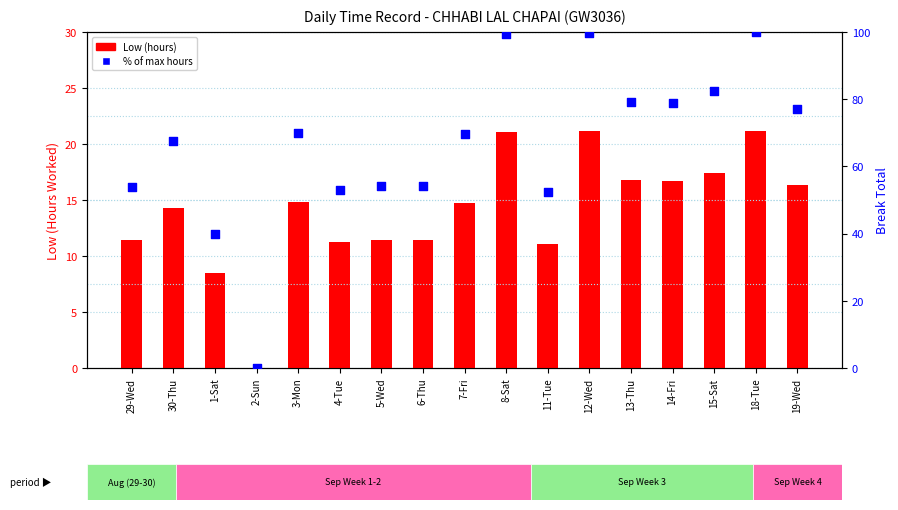

What are all the series names shown in the legend?

Low (hours), % of max hours